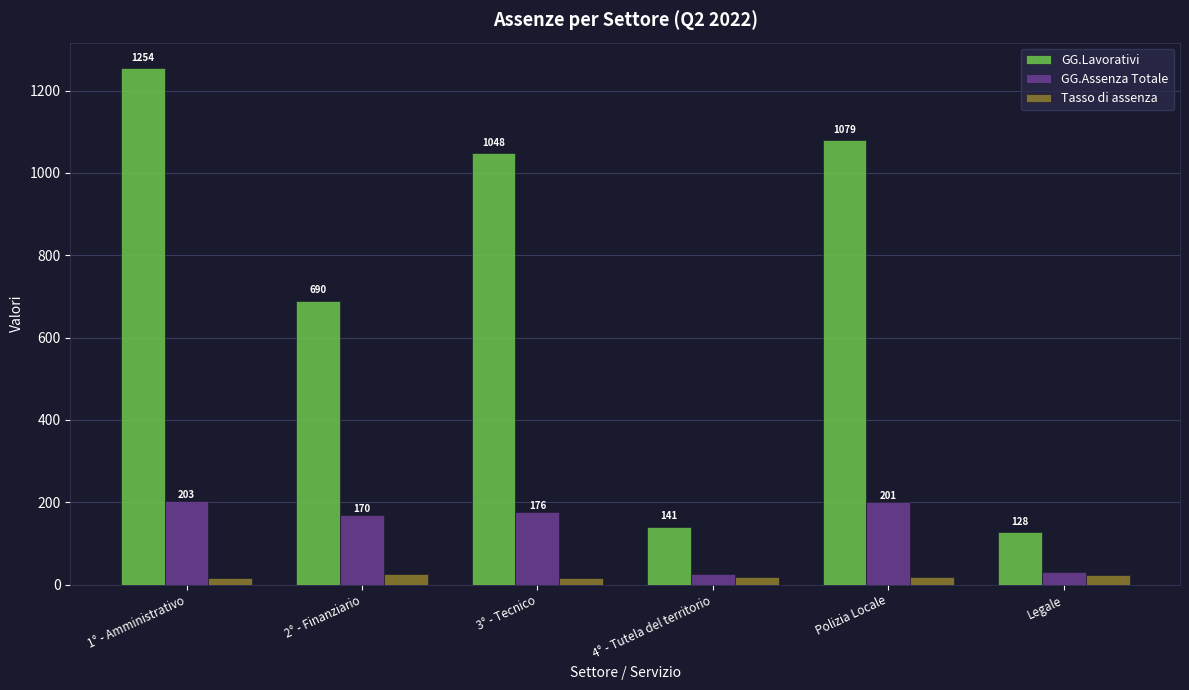

What is the minimum value shown in the chart?

16.2